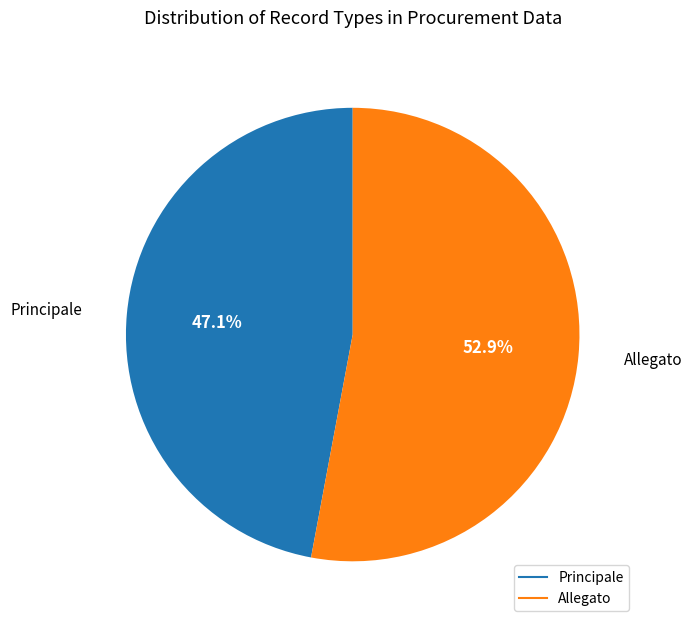

To the nearest percent, what is the difference between the largest and smallest slice percentages?

6%